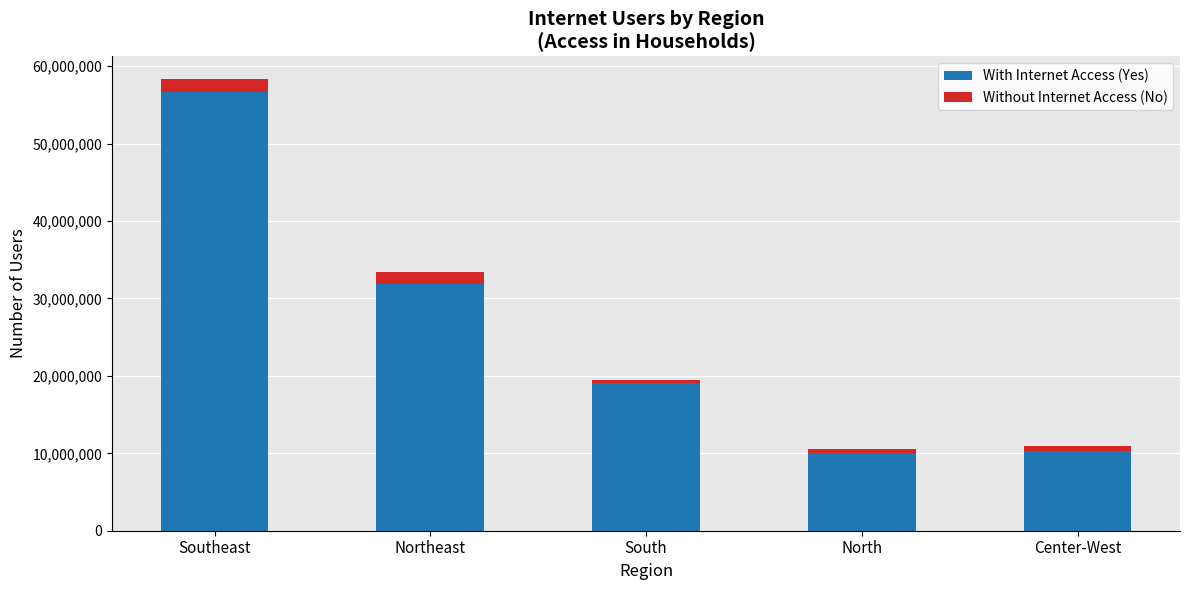

Where is With Internet Access (Yes) nearest to the value 33316352?

Northeast